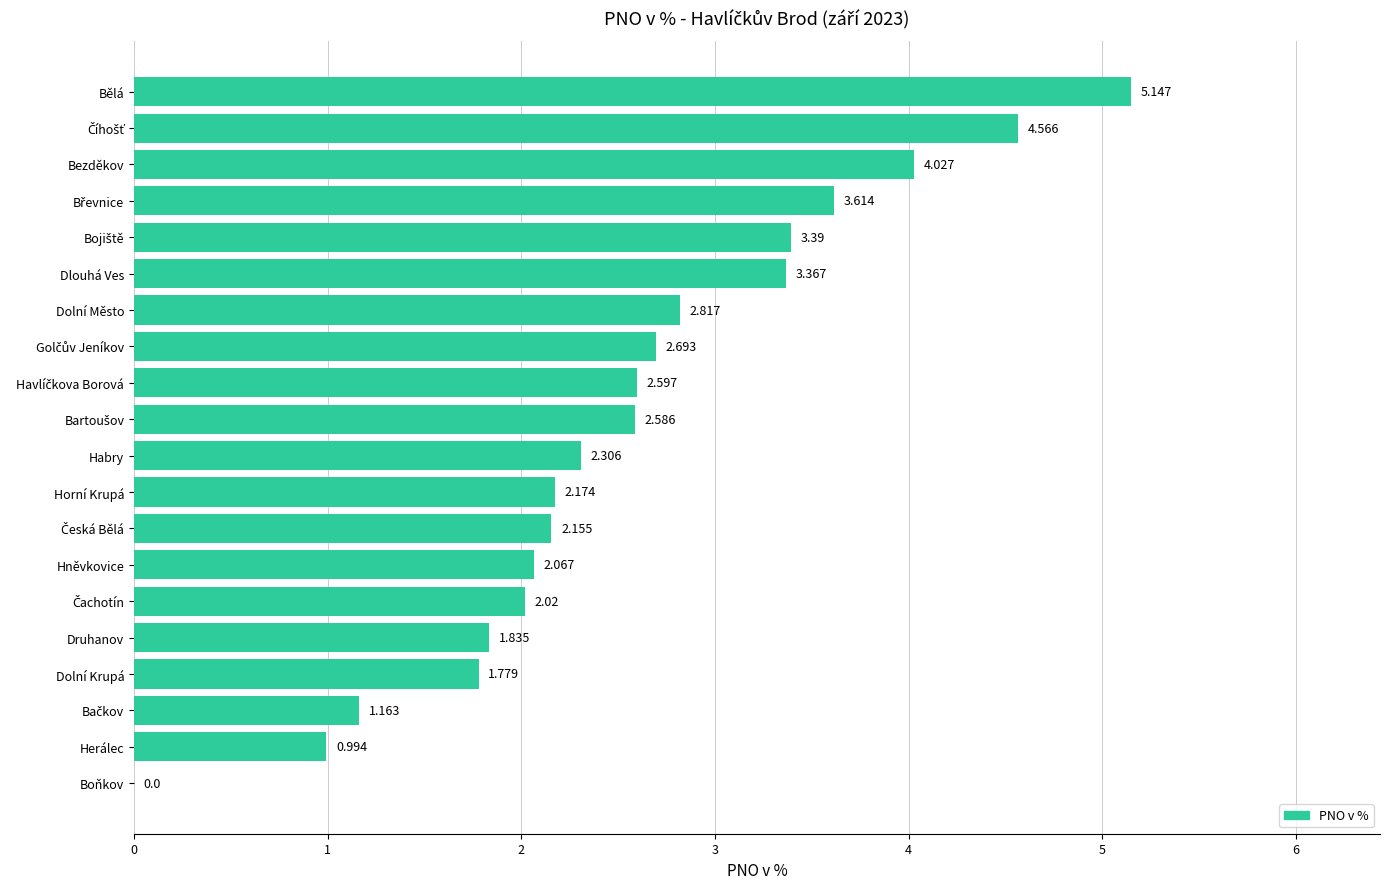

Which label corresponds to the largest value in the chart?

Bělá